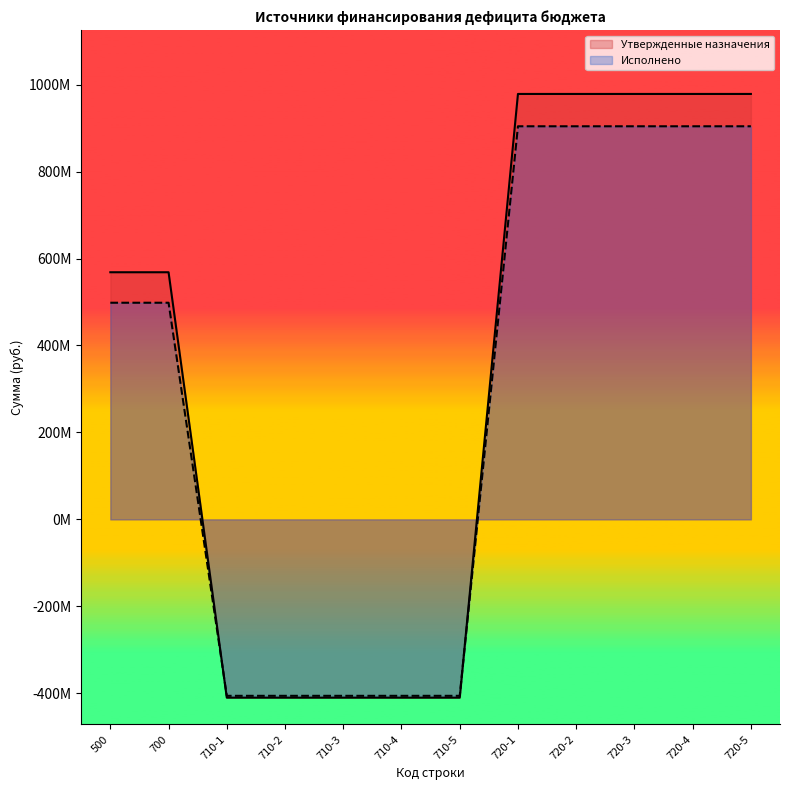

What is the maximum value shown in the chart?

978717505.9